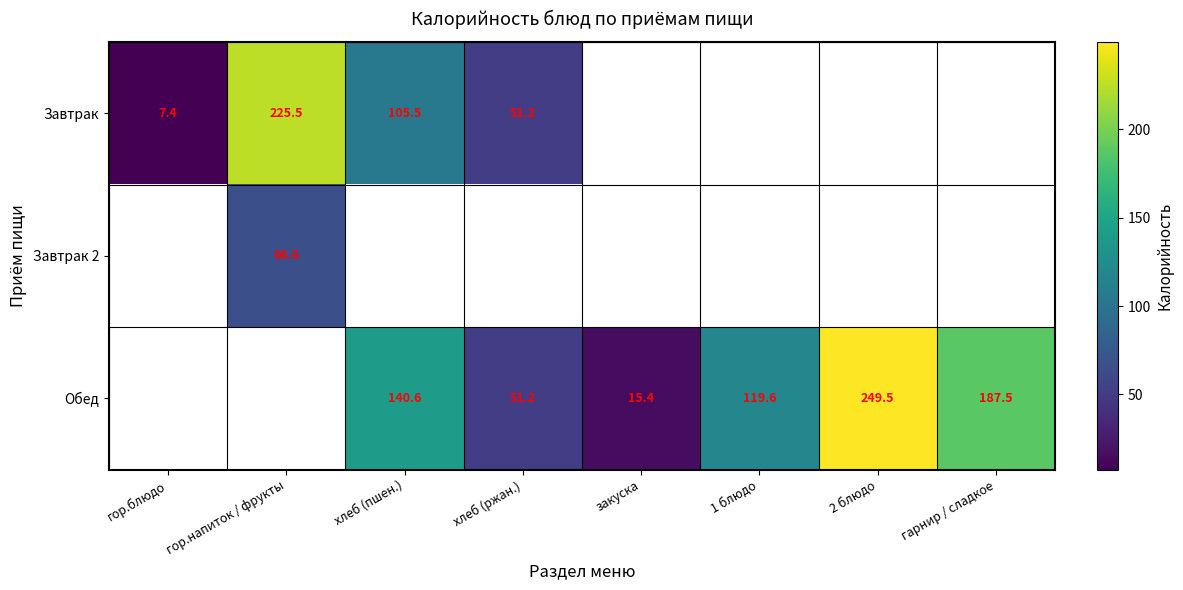

Count the number of data series in this chart.

3